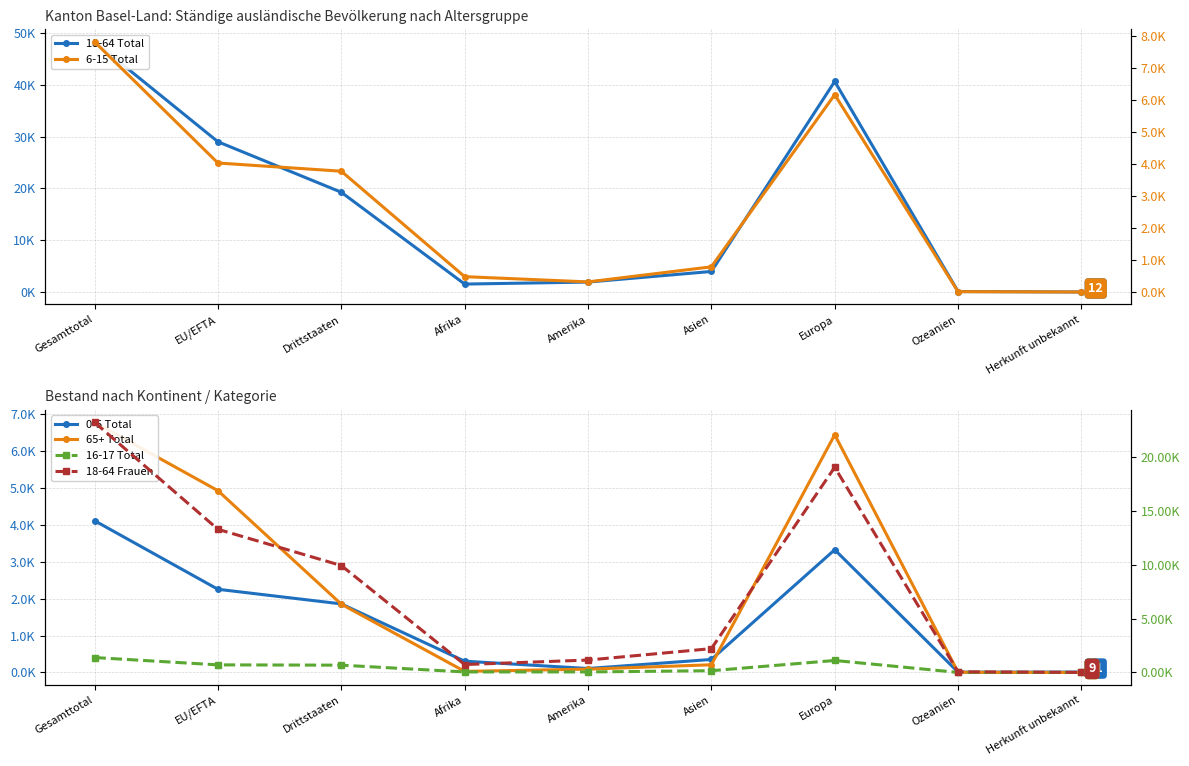

What is the approximate value of 0-5 Total at Europa, to the nearest 10?

3330